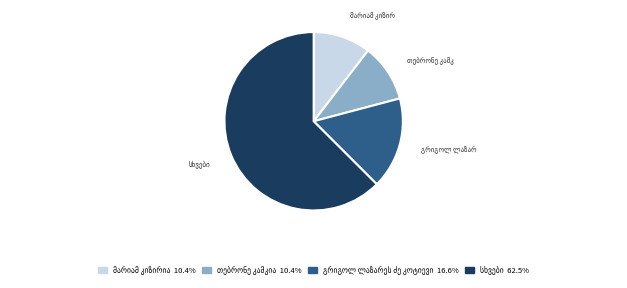

Is there any slice that represents more than half of the pie?

Yes